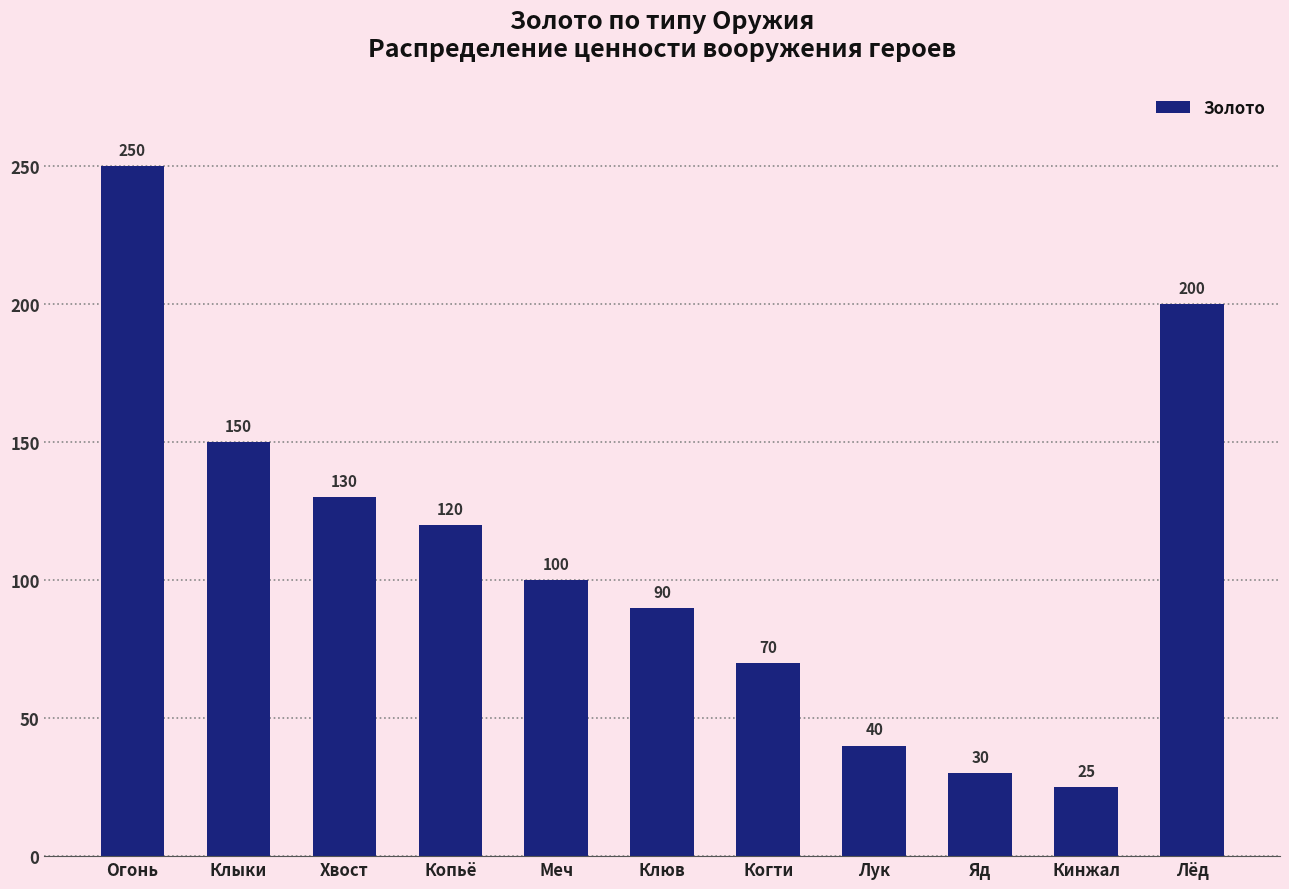

At which label is the value closest to 137?

Хвост